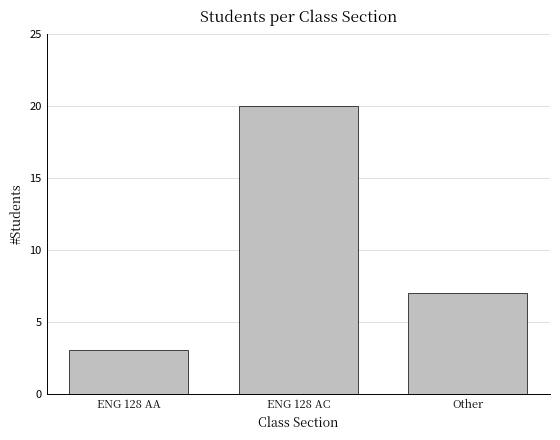

What is the difference between the values at Other and ENG 128 AA?

4